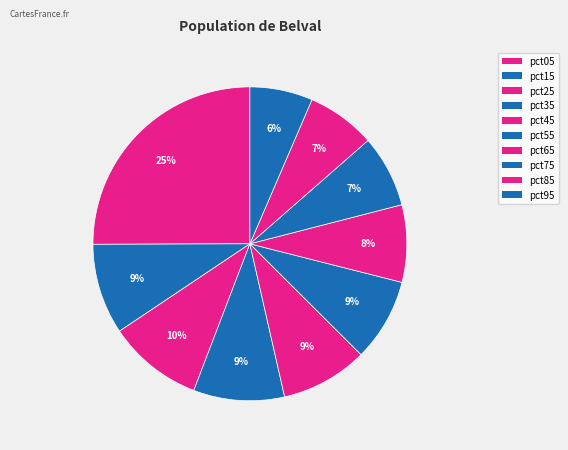

How many segments does this pie chart have?

10